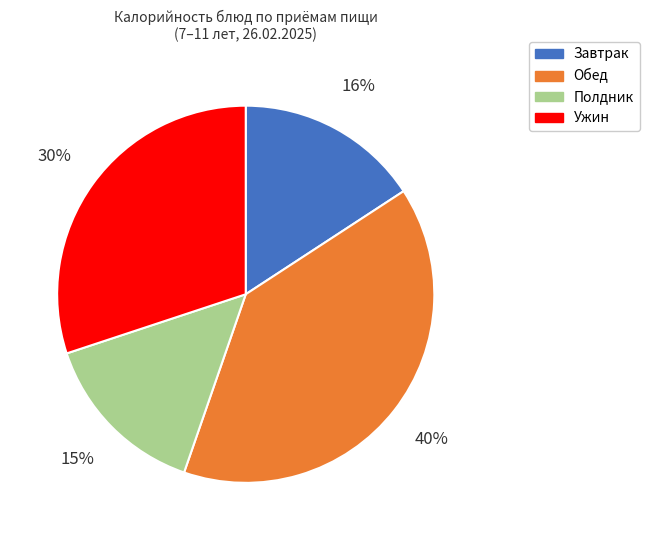

To the nearest percent, what is the average slice percentage?

25%